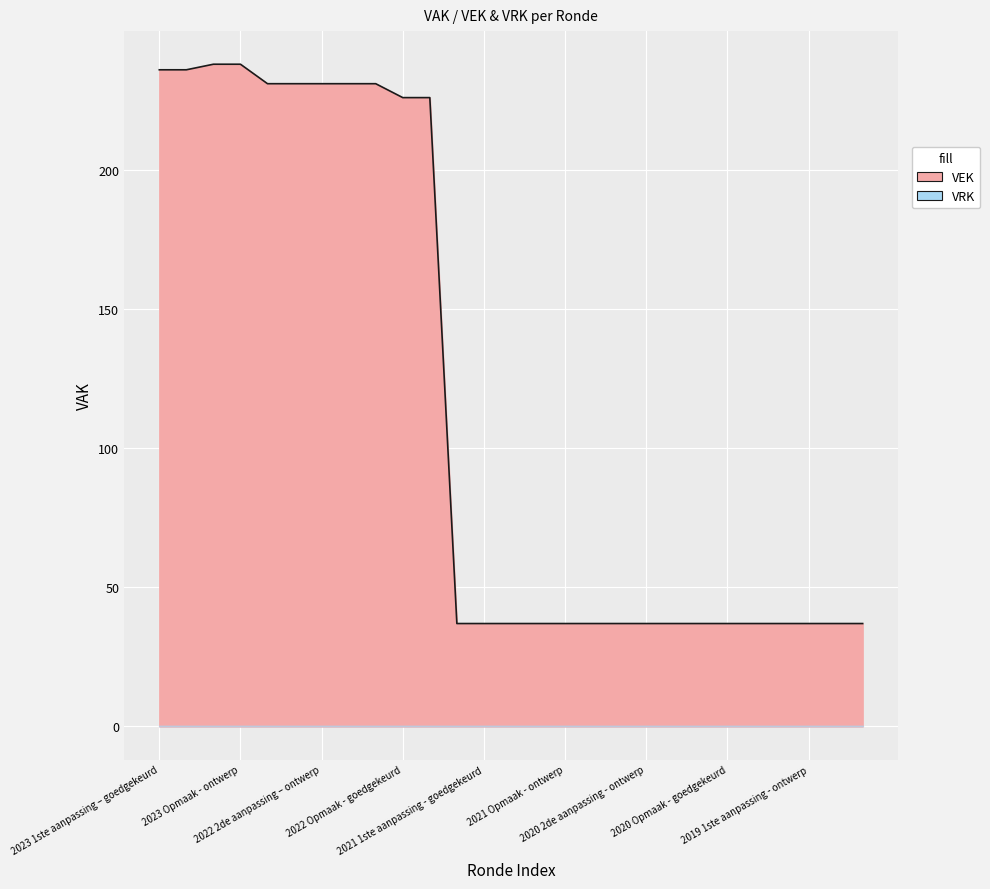

Reading left to right, extract all data points from this chart.

236	236	238	238	231	231	231	231	231	226	226	37	37	37	37	37	37	37	37	37	37	37	37	37	37	37	37